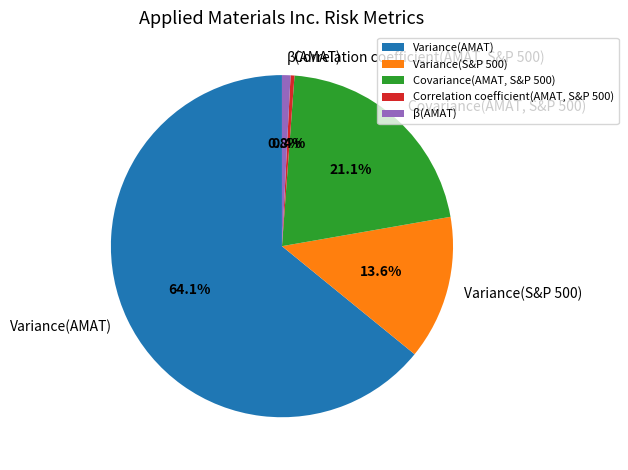

Rank the categories by value from highest to lowest.

Variance(AMAT), Covariance(AMAT, S&P 500), Variance(S&P 500), β(AMAT), Correlation coefficient(AMAT, S&P 500)